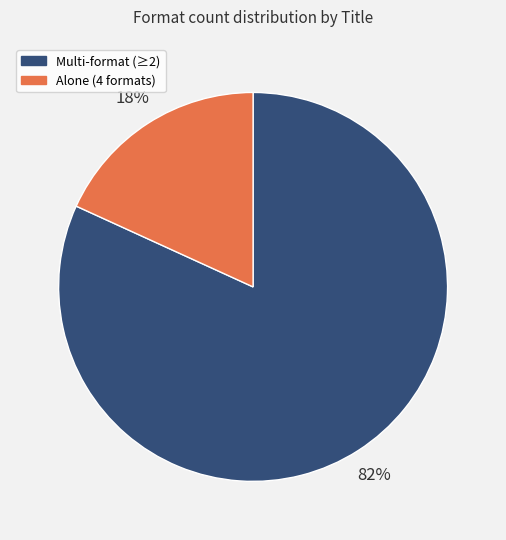

Is there a majority slice in this chart?

Yes